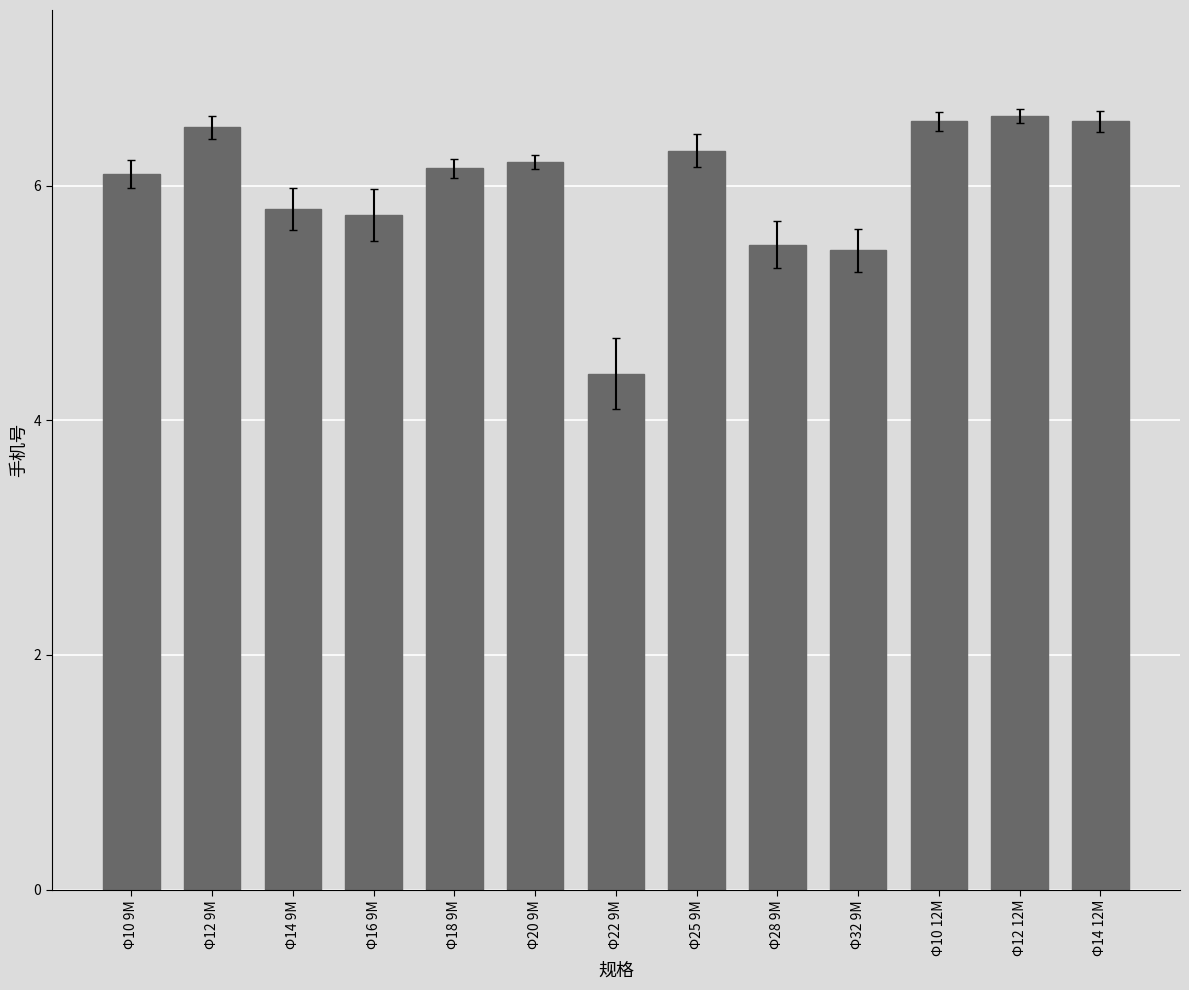

Approximately how many times larger is the value at Φ14 12M compared to Φ25 9M?

1.0